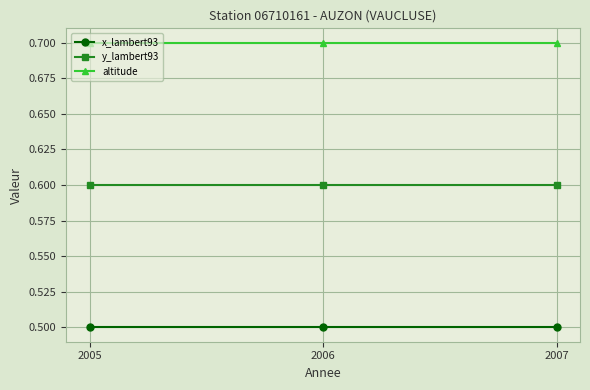

Rank the series at 2006 from highest to lowest value.

altitude, y_lambert93, x_lambert93